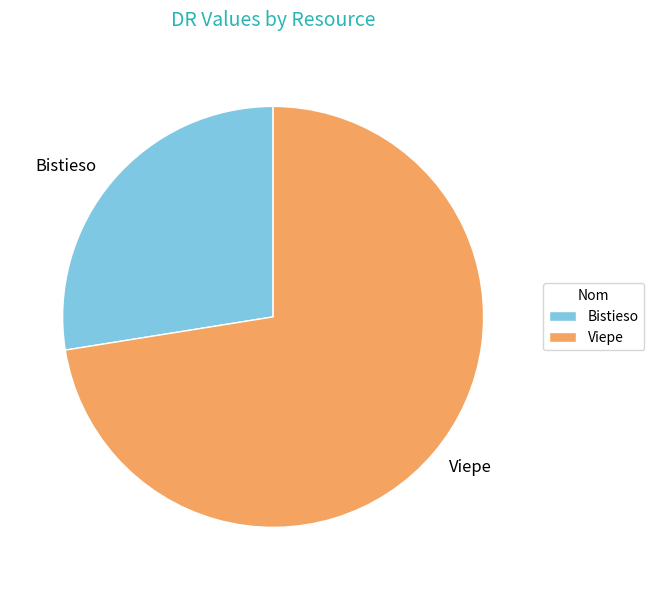

Which category has the smallest portion of the pie?

Bistieso